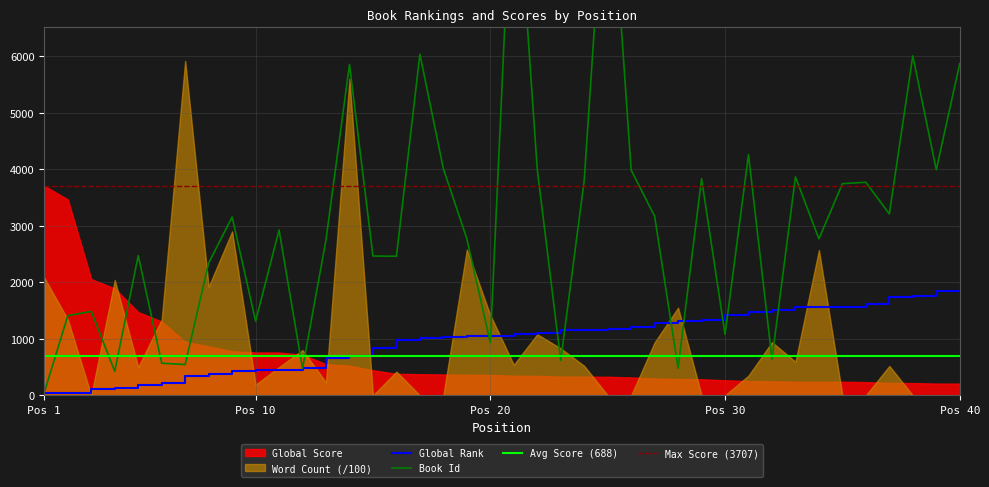

Is the value of Global Rank at 30 greater than the value of Id at 8?

No